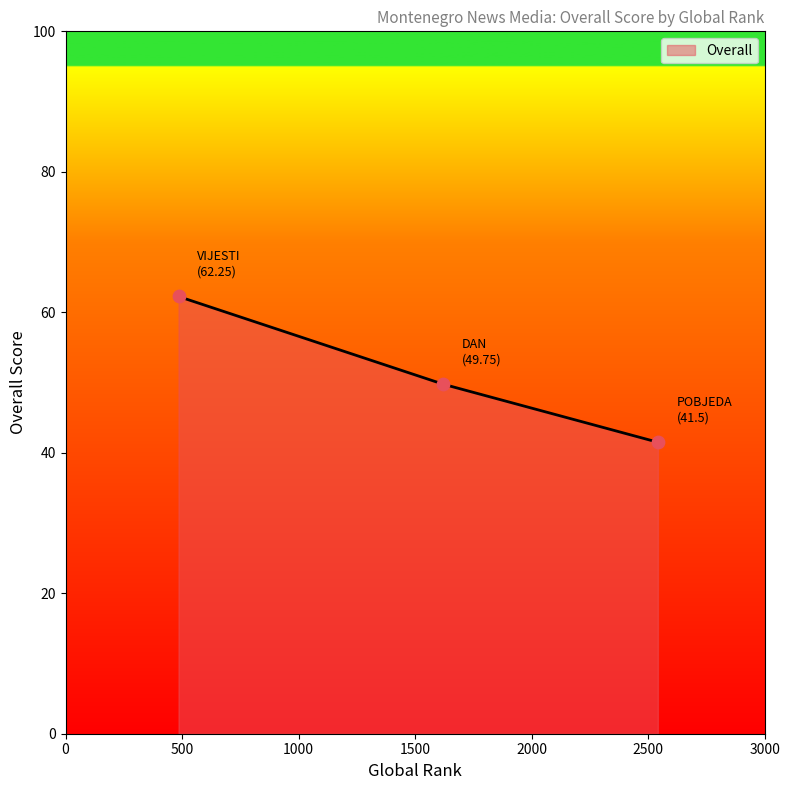

What is the minimum value shown in the chart?

41.5